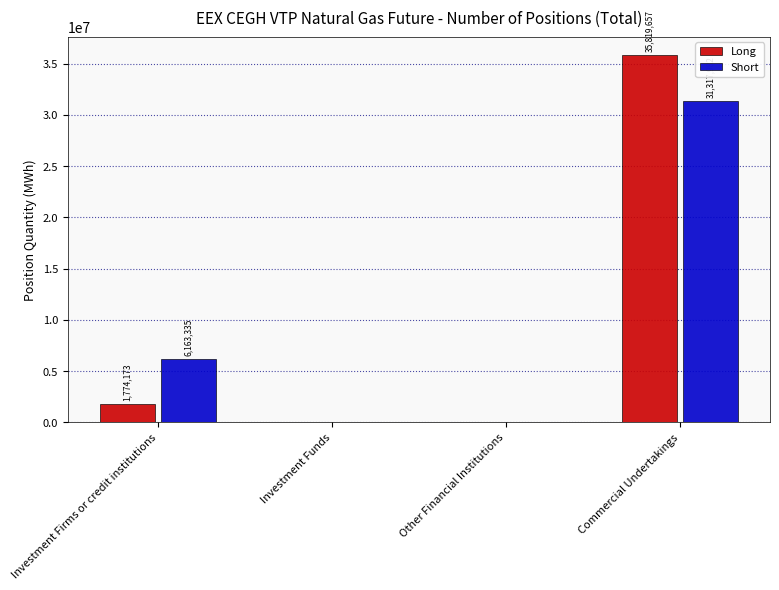

Which category has the highest value in the Long series?

Commercial Undertakings